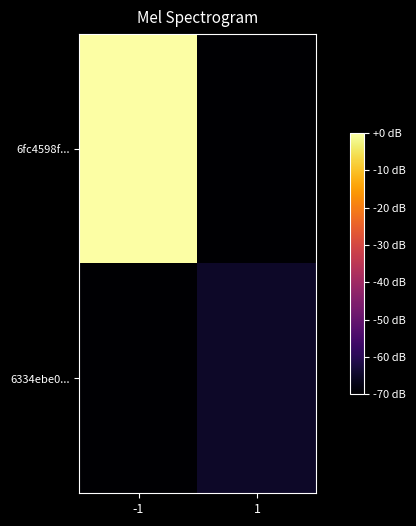

Reading right to left, extract all data points from this chart.

6fc4598f...: 1=-70.0	-1=0.0
6334ebe0...: 1=-64.9	-1=-70.0